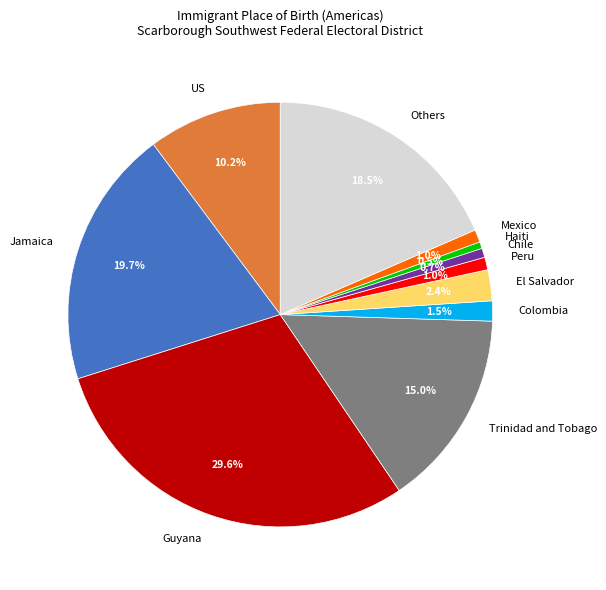

Is there a majority slice in this chart?

No